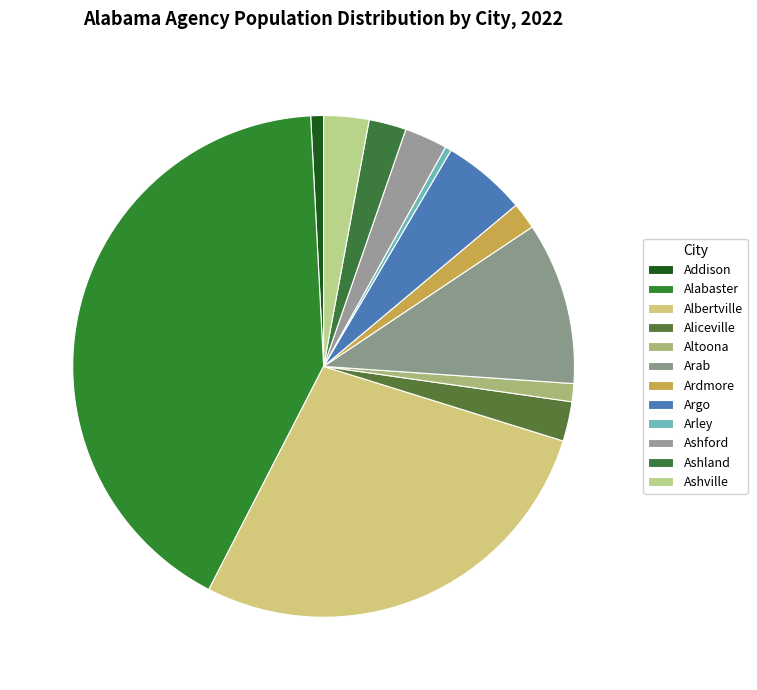

How many slices are in this pie chart?

12